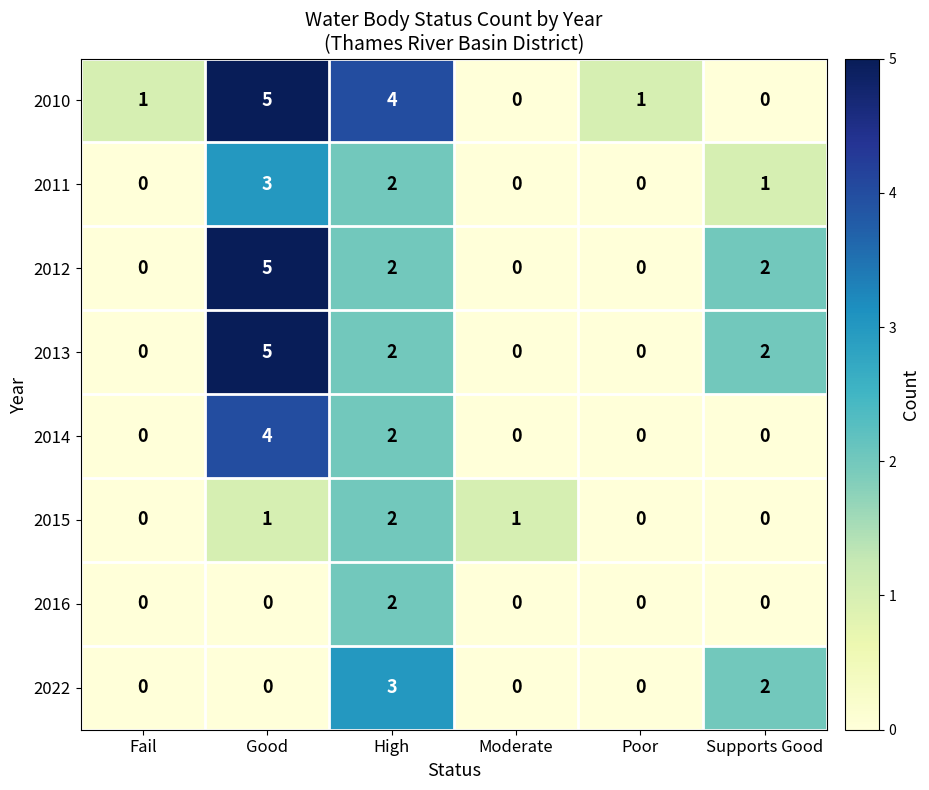

Where does the 2012 series first go above 2?

Good